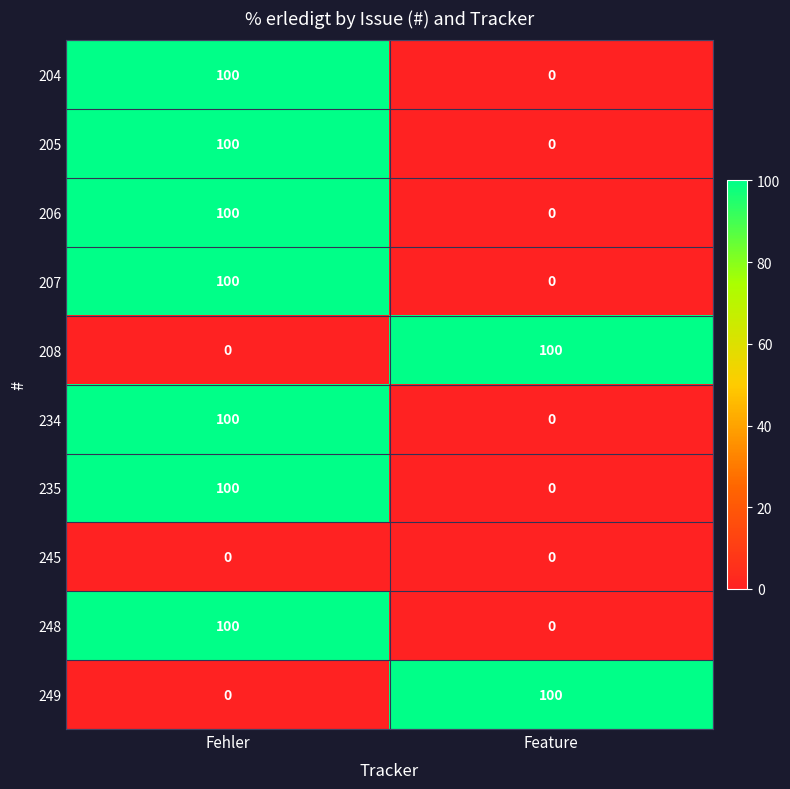

What is the total value across all series at Feature?

200